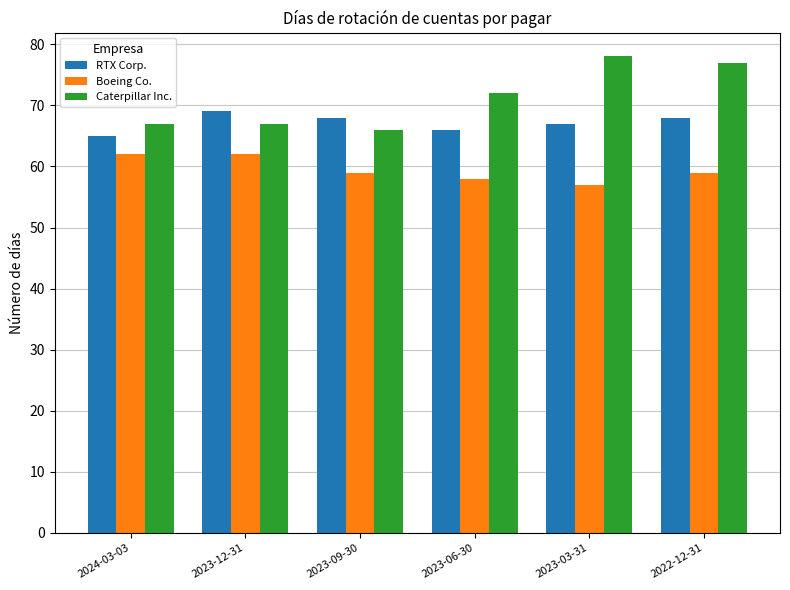

How many groups of bars are there?

6